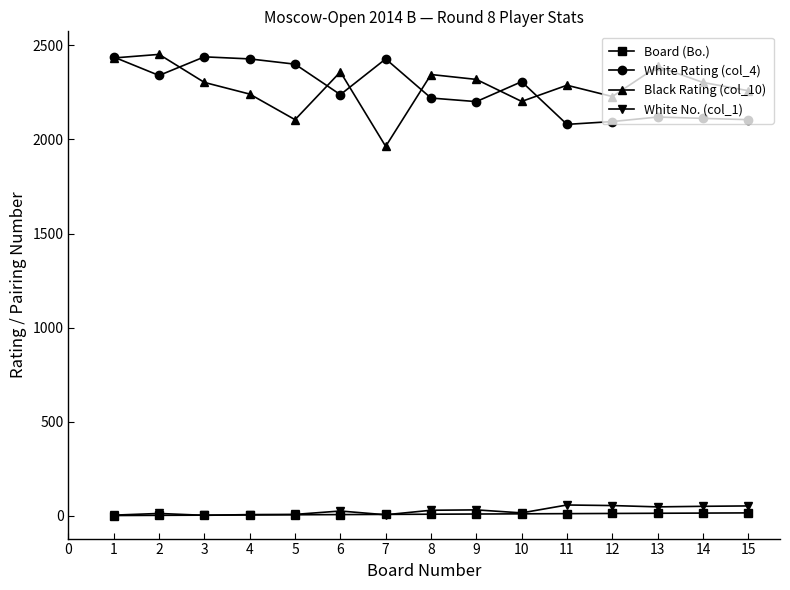

Is the value of Black Rating (col_10) at 14 greater than the value of Board (Bo.) at 1?

Yes